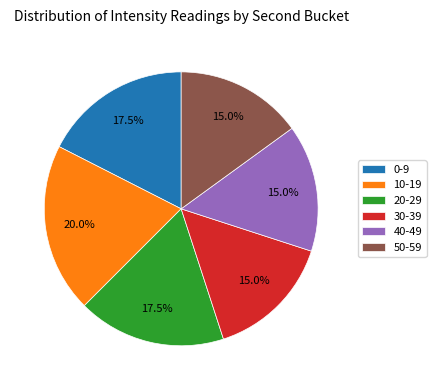

Which has a higher value, 20-29 or 40-49?

20-29